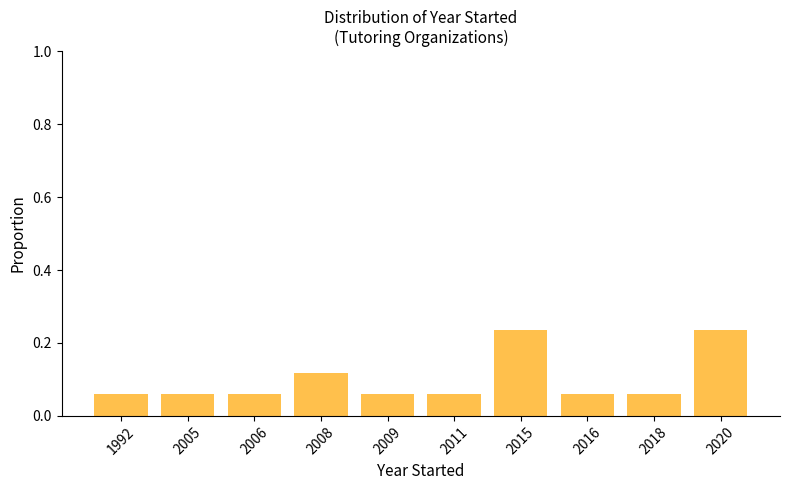

What is the change in value from 2009 to 2015?

+0.2